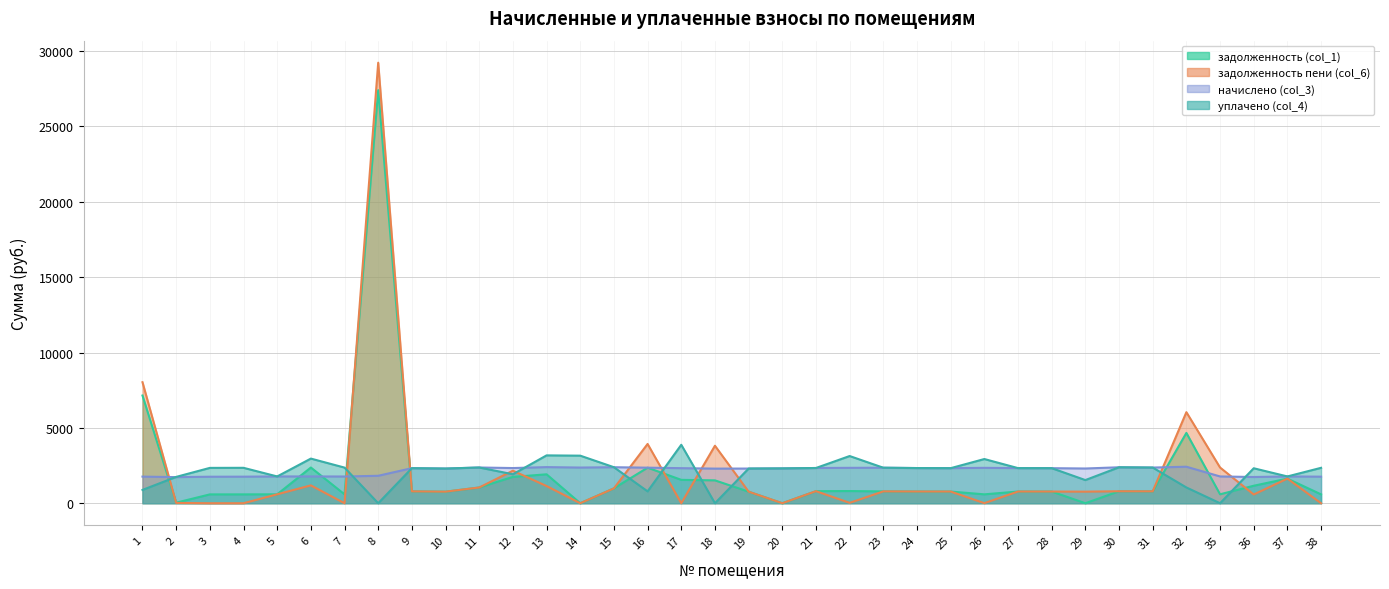

List the labels in order of уплачено (col_4) value, largest first.

17, 13, 14, 22, 6, 26, 15, 30, 11, 31, 7, 23, 4, 38, 3, 21, 24, 27, 9, 25, 28, 36, 20, 10, 19, 12, 5, 37, 2, 29, 32, 1, 16, 8, 18, 35